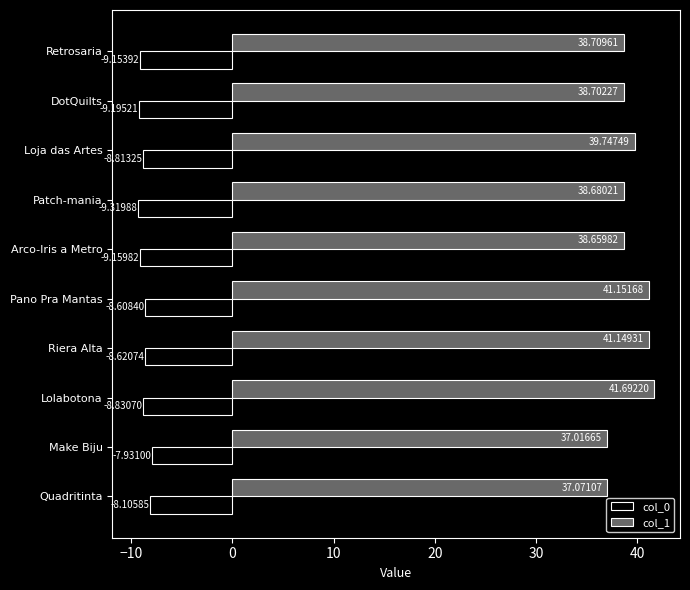

At which label does col_0 reach its peak?

Make Biju